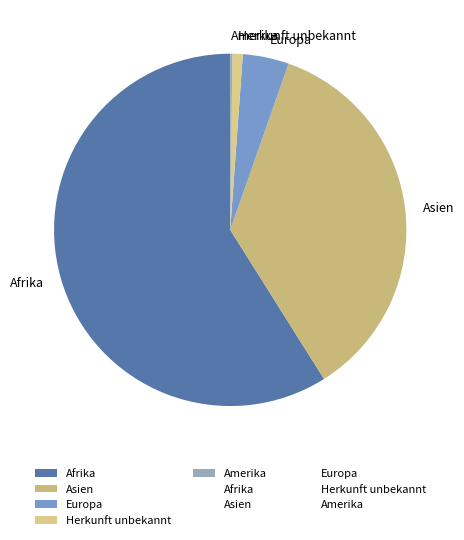

Does Europa account for over 50% of the chart?

No